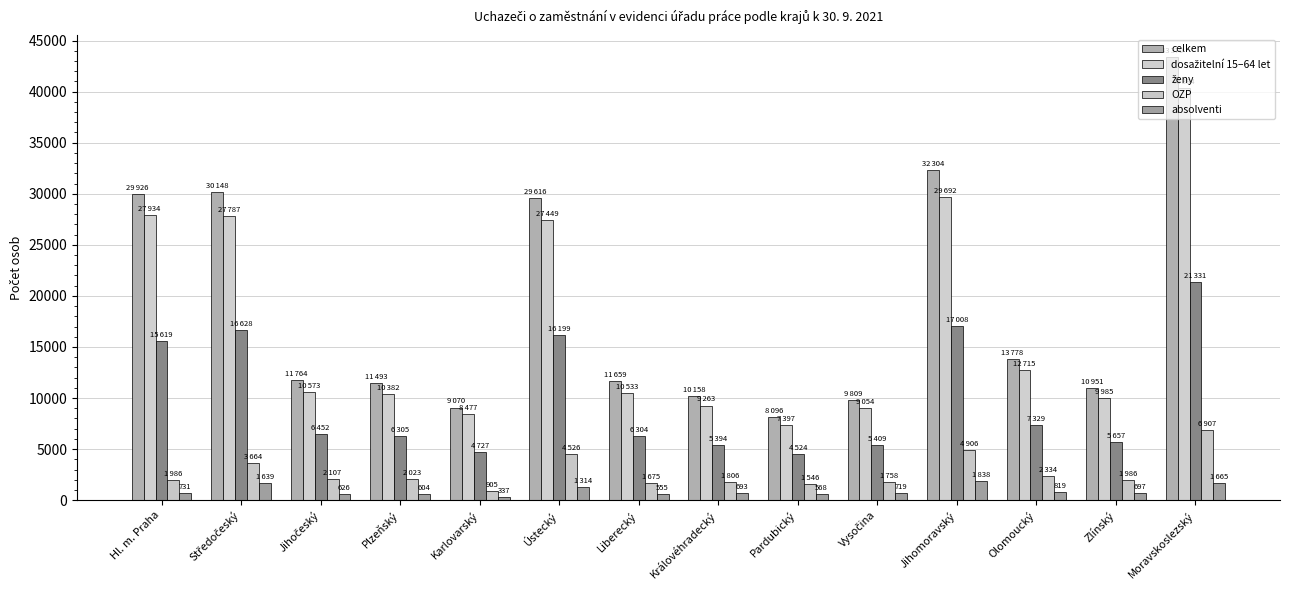

Which series has the largest total across all categories?

celkem